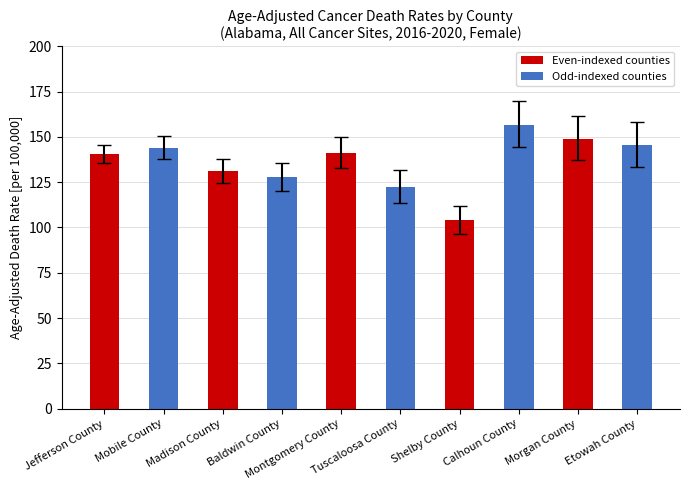

Approximately how many times larger is the value at Morgan County compared to Shelby County?

1.4